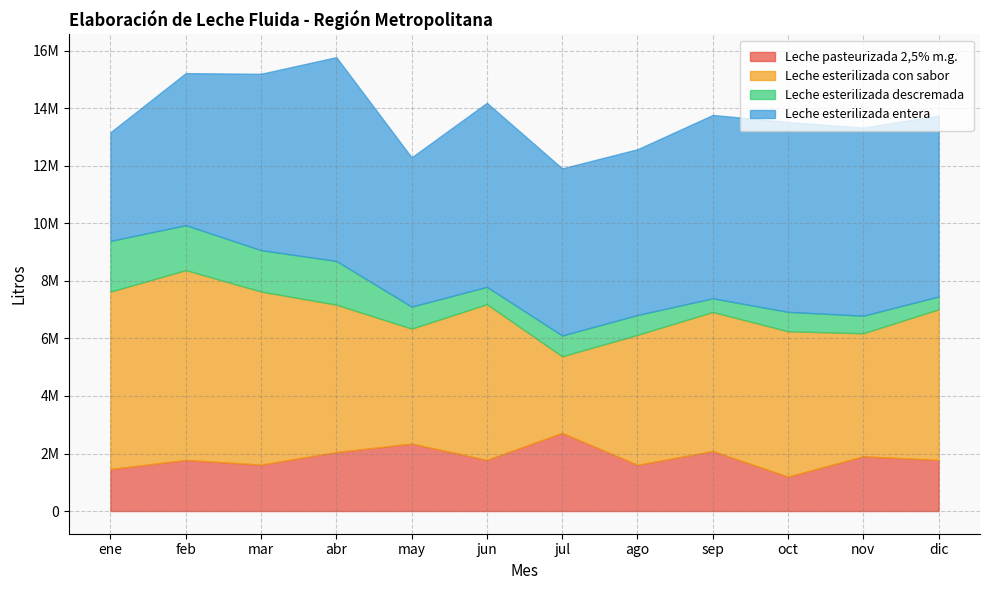

Reading right to left, list all the values displayed in this chart.

Leche pasteurizada 2,5% m.g.: dic=1776580	nov=1903500	oct=1196190	sep=2086100	ago=1607630	jul=2716820	jun=1779320	may=2345790	abr=2049360	mar=1613970	feb=1776840	ene=1458790
Leche esterilizada con sabor: dic=5238012	nov=4276814	oct=5053683	sep=4835140	ago=4517759	jul=2662156	jun=5411808	may=3996478	abr=5125370	mar=6017405	feb=6599534	ene=6169871
Leche esterilizada descremada: dic=445370	nov=611480	oct=675220	sep=474910	ago=690240	jul=724410	jun=603040	may=764950	abr=1520800	mar=1438640	feb=1562960	ene=1763830
Leche esterilizada entera: dic=6291420	nov=6541670	oct=6601360	sep=6375640	ago=5763870	jul=5811230	jun=6399350	may=5191090	abr=7086700	mar=6133580	feb=5286840	ene=3777140